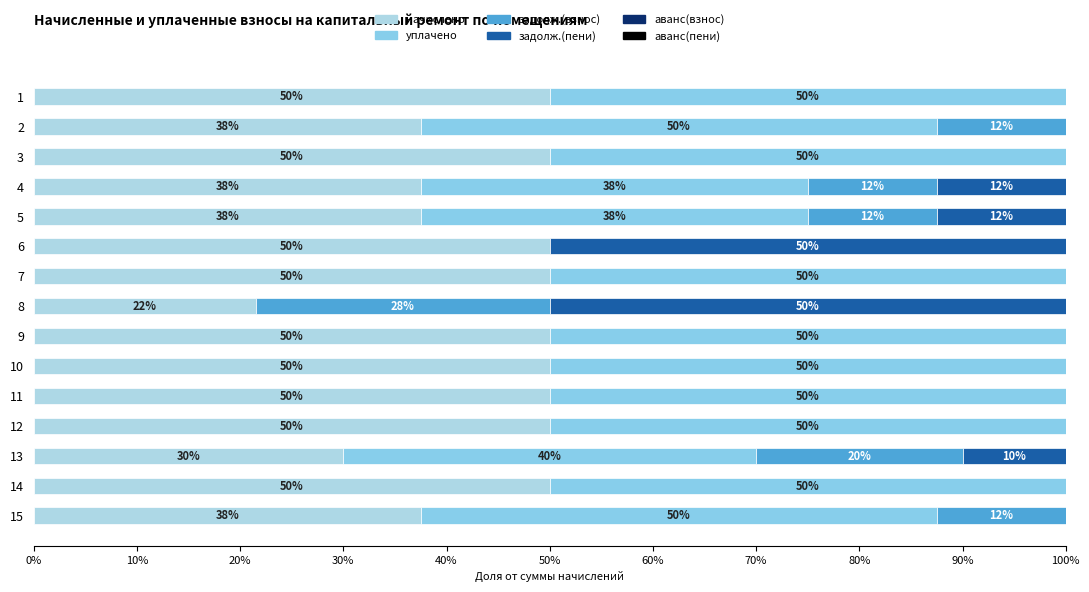

What is the value of the уплачено bar at the 5th from the left?

37.5